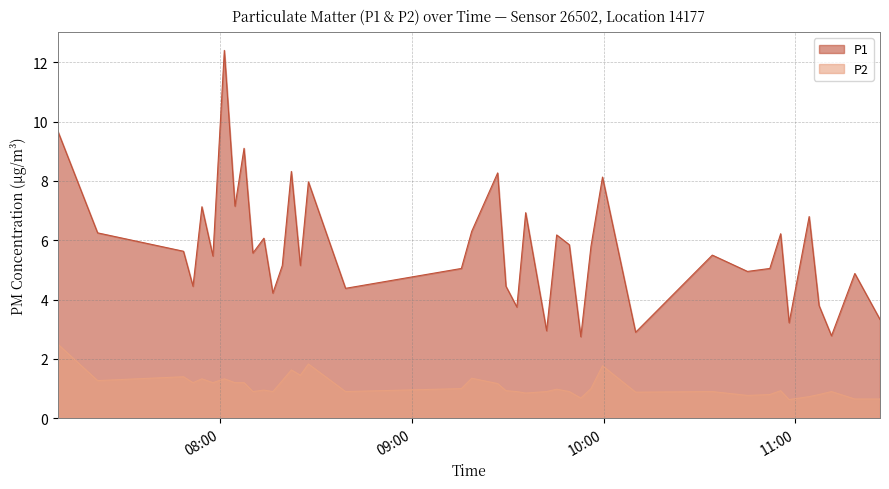

Where is the first local minimum for P1?

2022-09-09T07:51:34